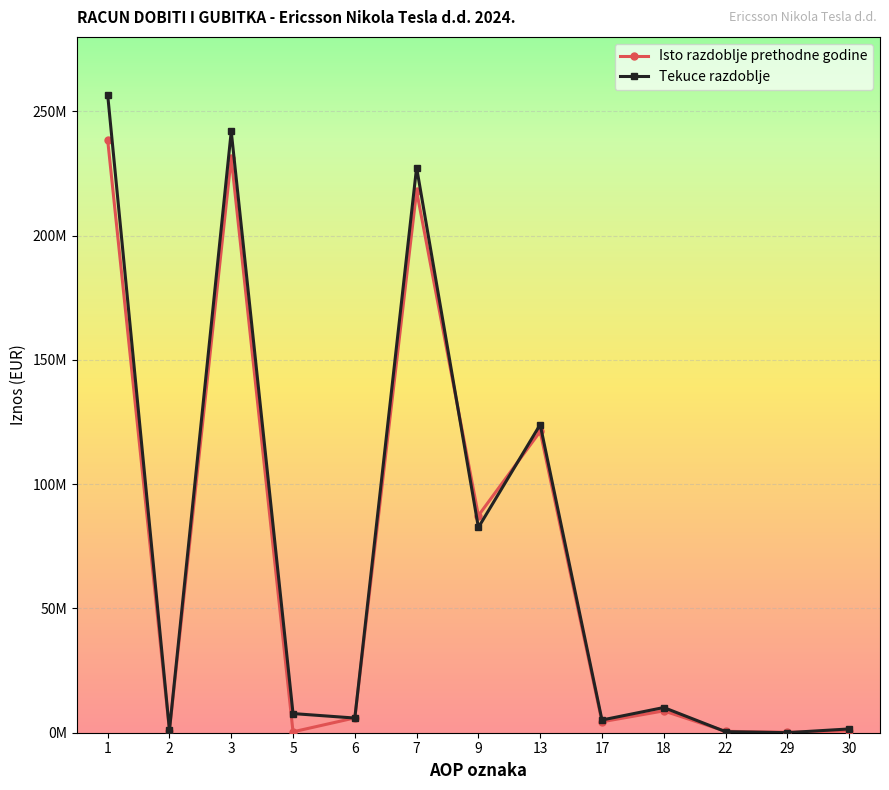

True or false: Isto razdoblje prethodne godine and Tekuce razdoblje cross at least once.

True